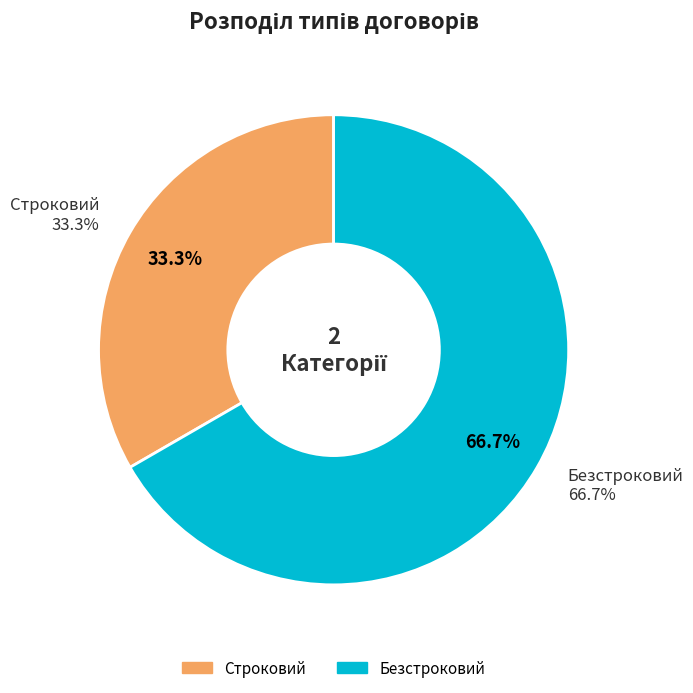

To the nearest percent, what is the combined percentage of Безстроковий and Строковий?

100%